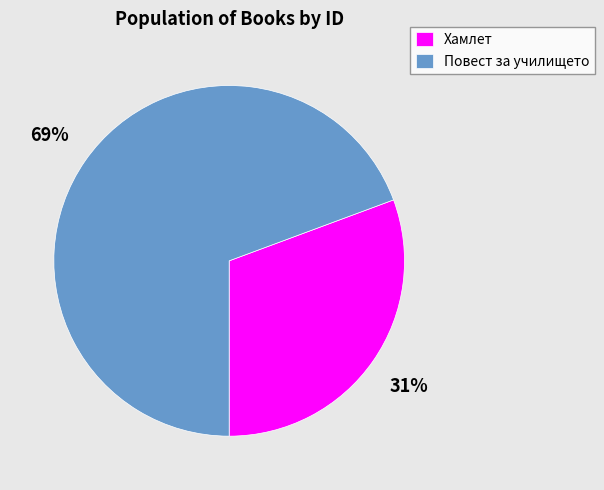

Which has a higher value, Повест за училището or Хамлет?

Повест за училището